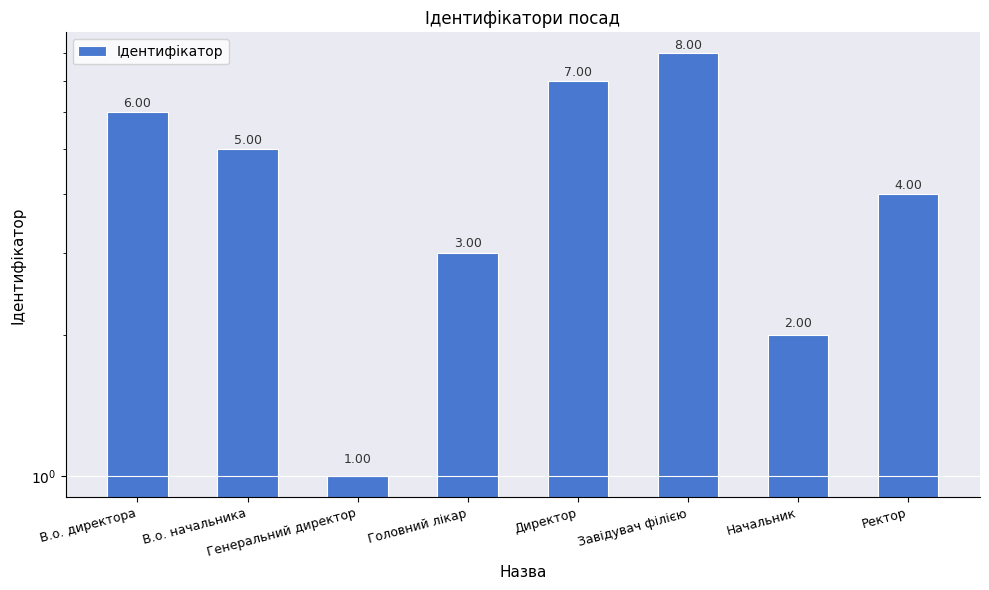

What is the difference between the values at Директор and Ректор?

3